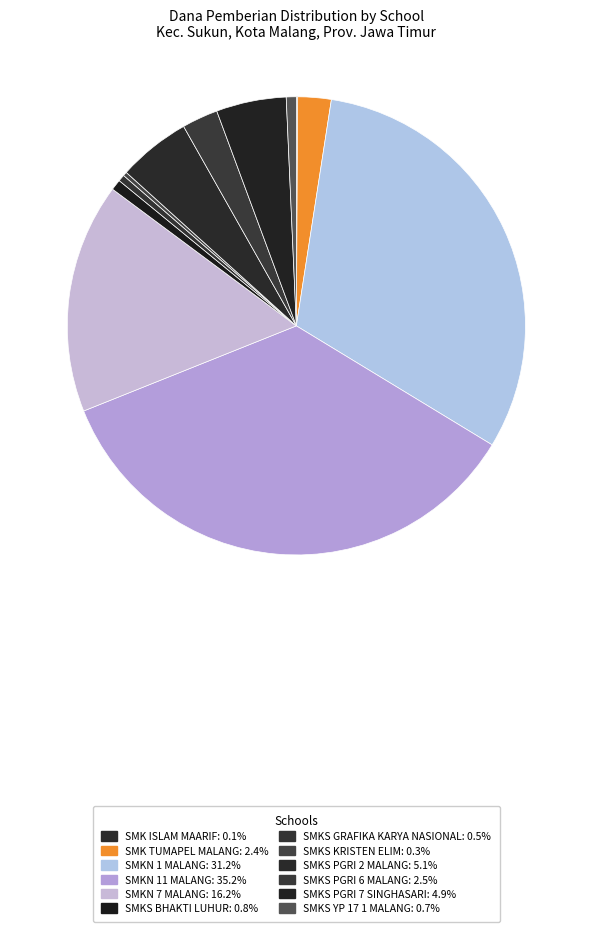

To the nearest percent, what percentage of the pie is SMKN 11 MALANG?

35%